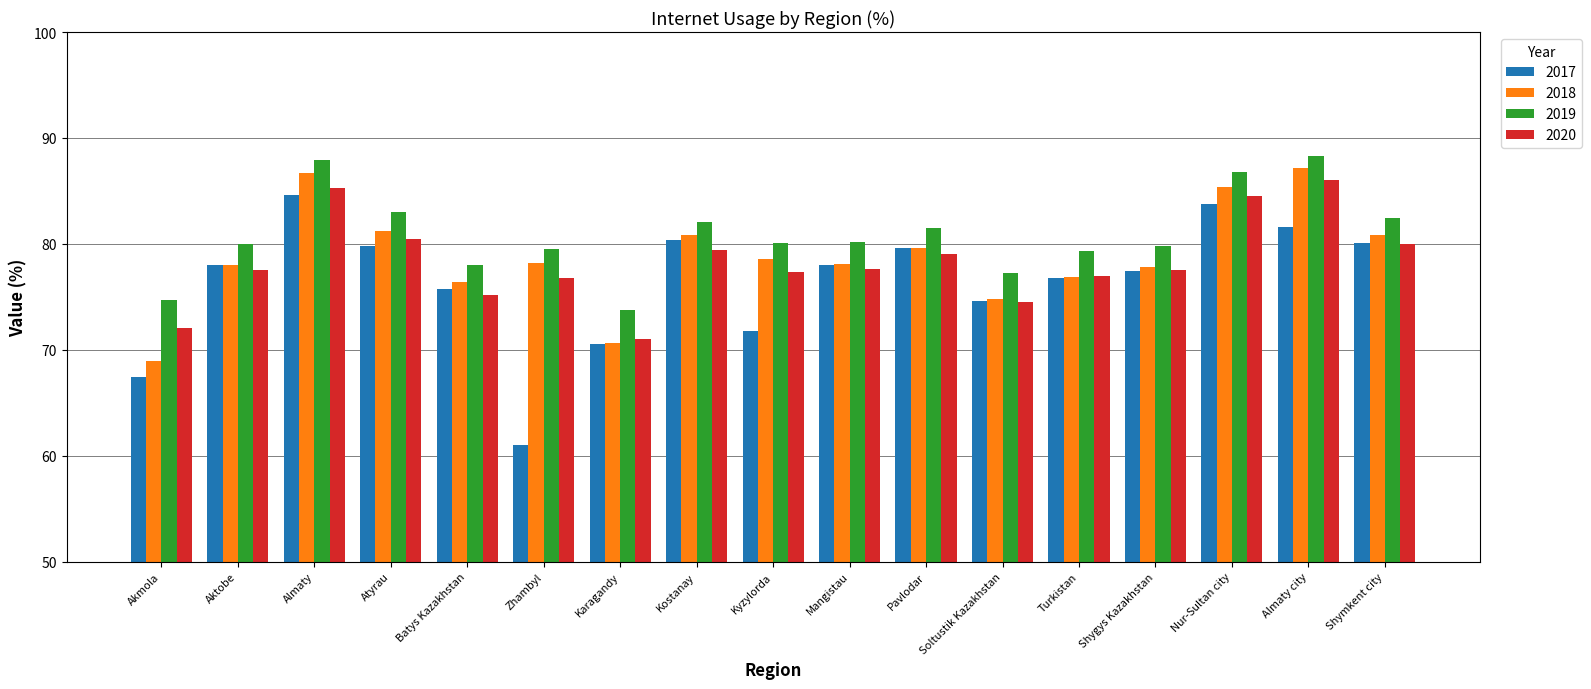

How many groups of bars are there?

17